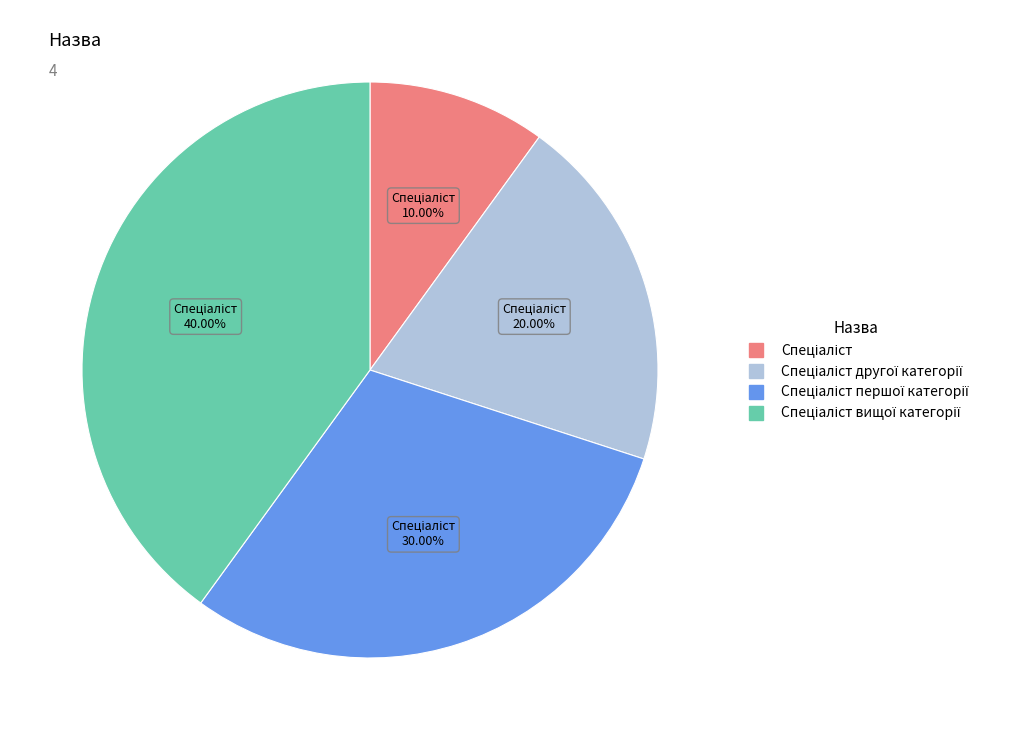

Count the number of slices in the pie.

4